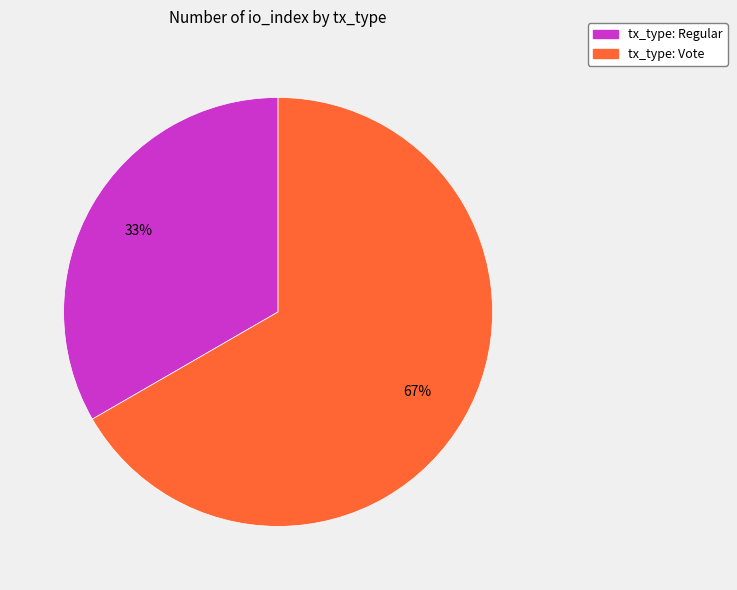

To the nearest percent, what is the average slice percentage?

50%